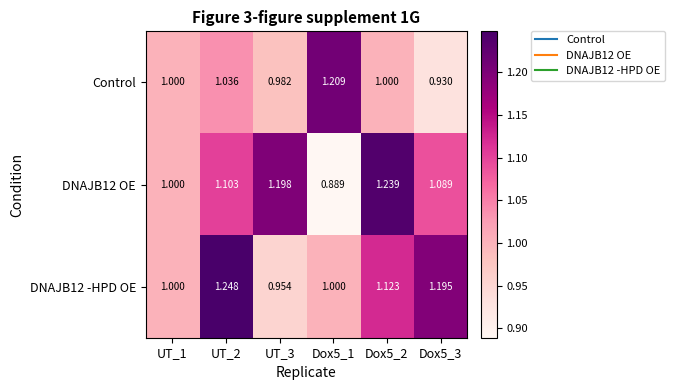

Is the value of Control at UT_2 greater than the value of DNAJB12 OE at UT_3?

No